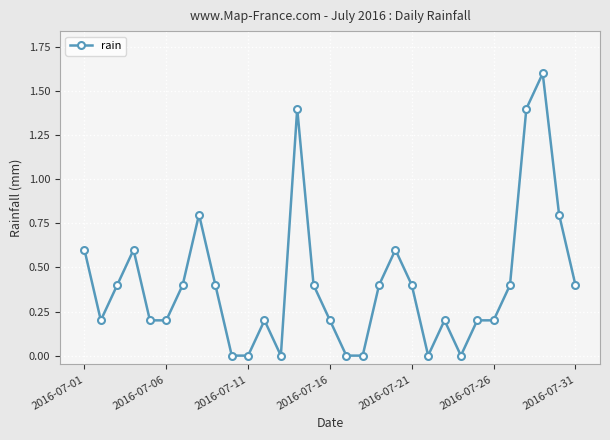

What is the average value?

0.4